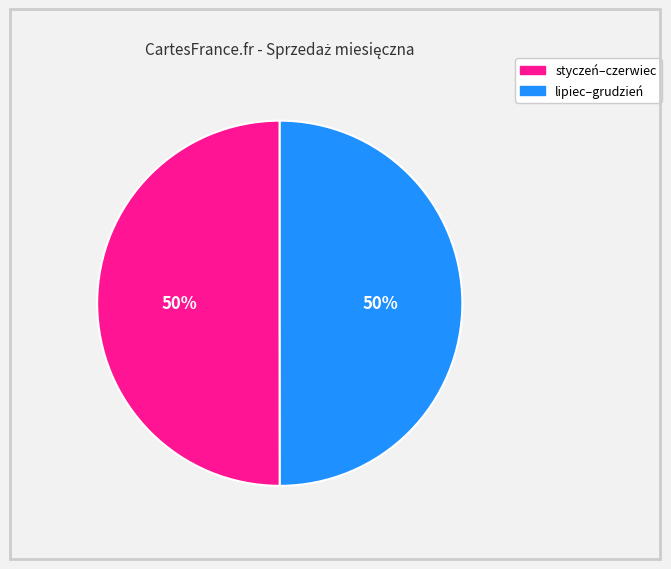

To the nearest percent, what is the combined percentage of styczeń–czerwiec and lipiec–grudzień?

100%